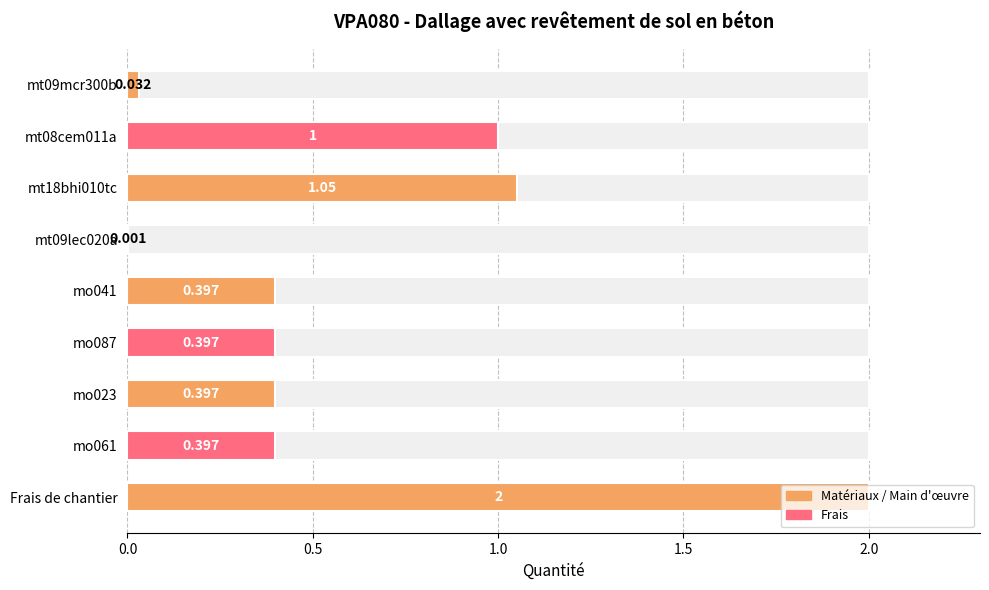

What is the difference between the values at mo041 and Frais de chantier?

1.6